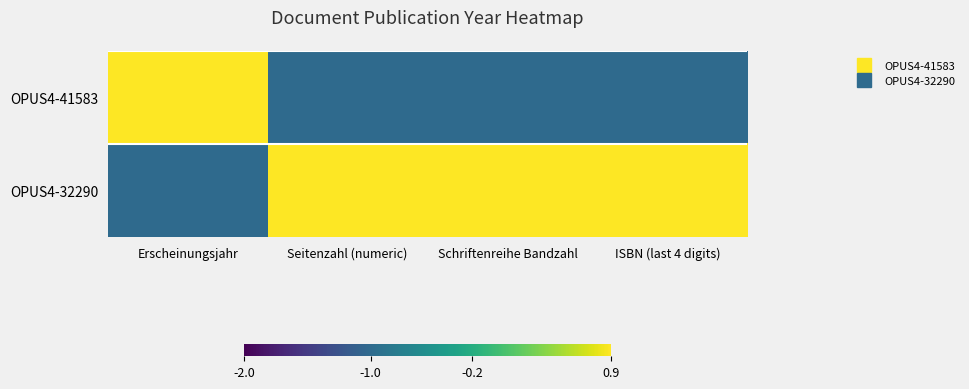

Which series has the largest total across all categories?

OPUS4-32290